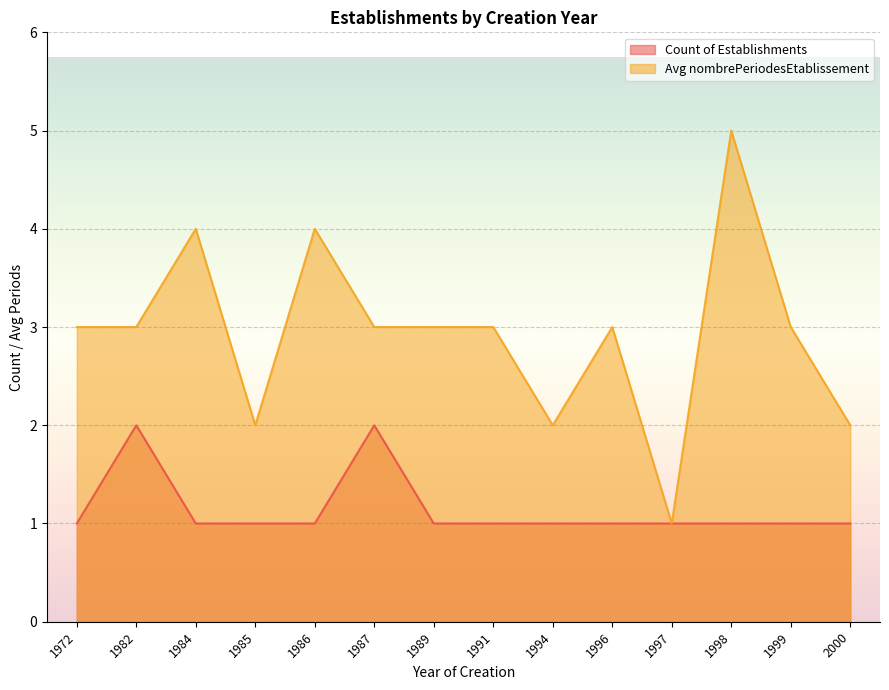

What are all the series names shown in the legend?

Count of Establishments, Avg nombrePeriodesEtablissement